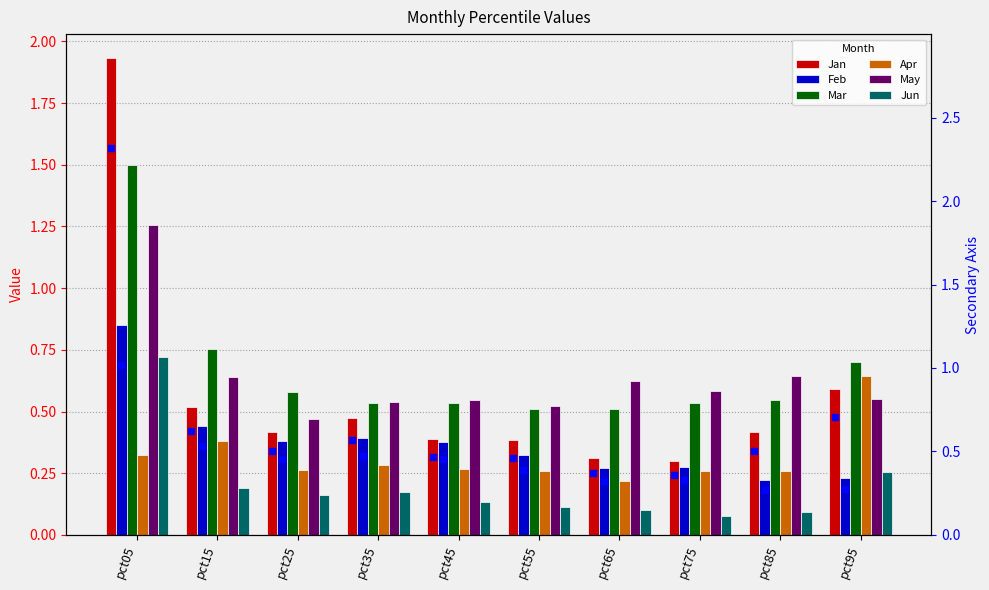

Which series contains the highest Y value?

Jan